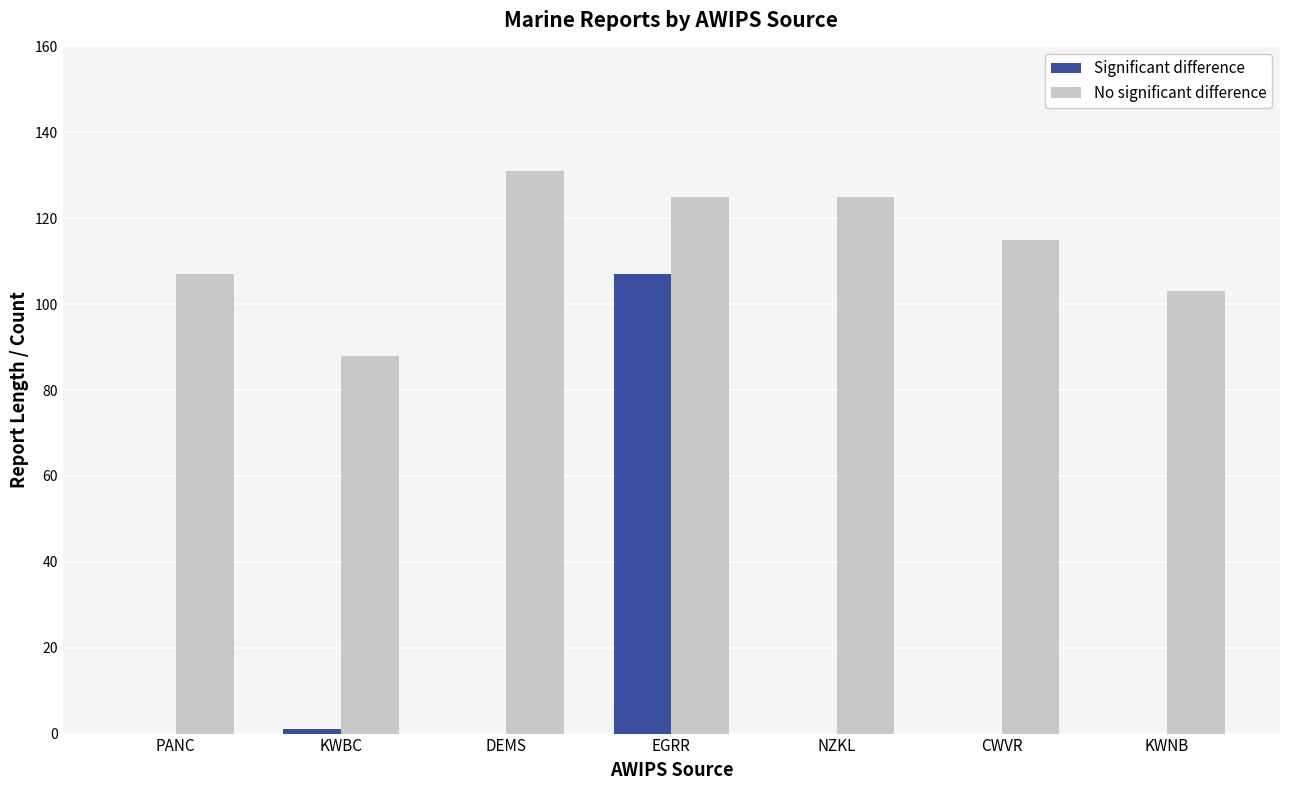

What is the total value across all series at PANC?

107